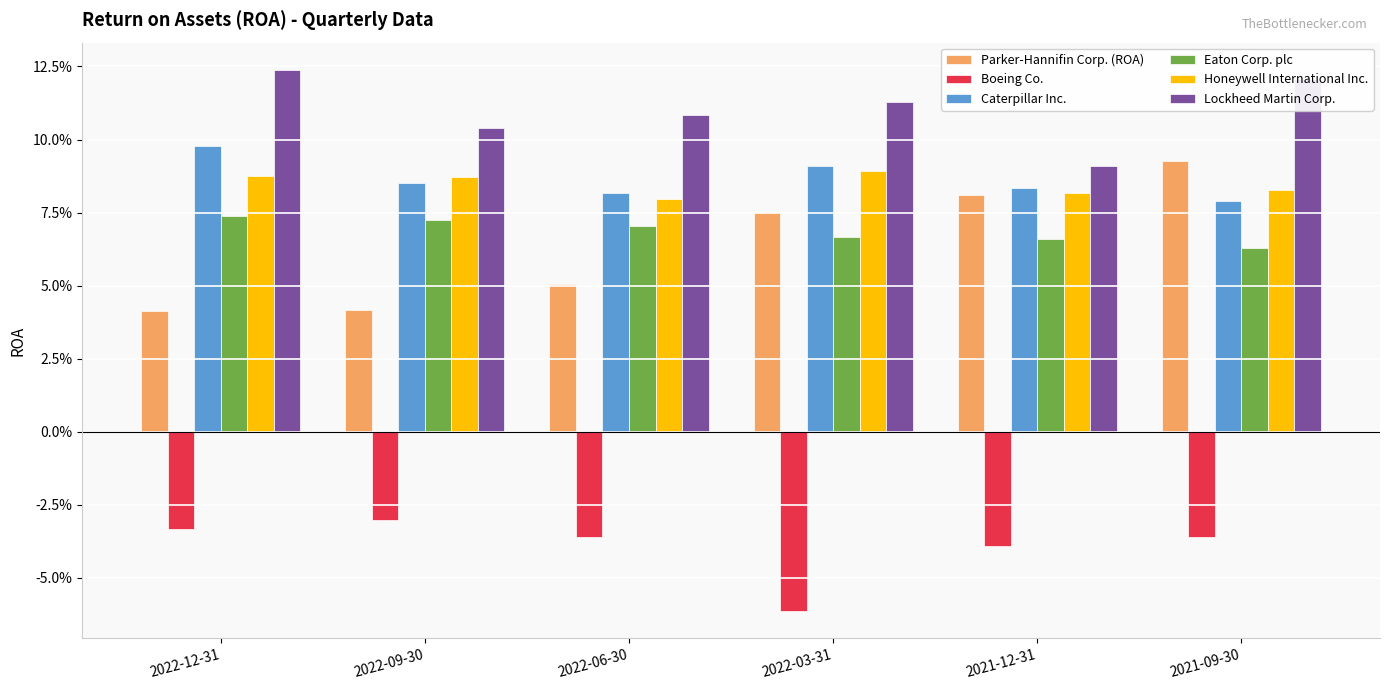

Does the chart contain stacked bars?

No